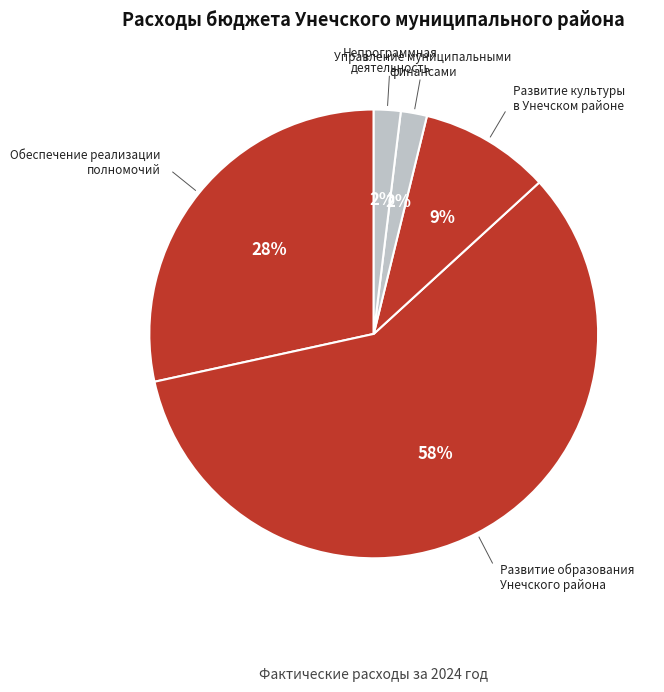

To the nearest percent, what portion does Обеспечение реализации полномочий represent?

28%